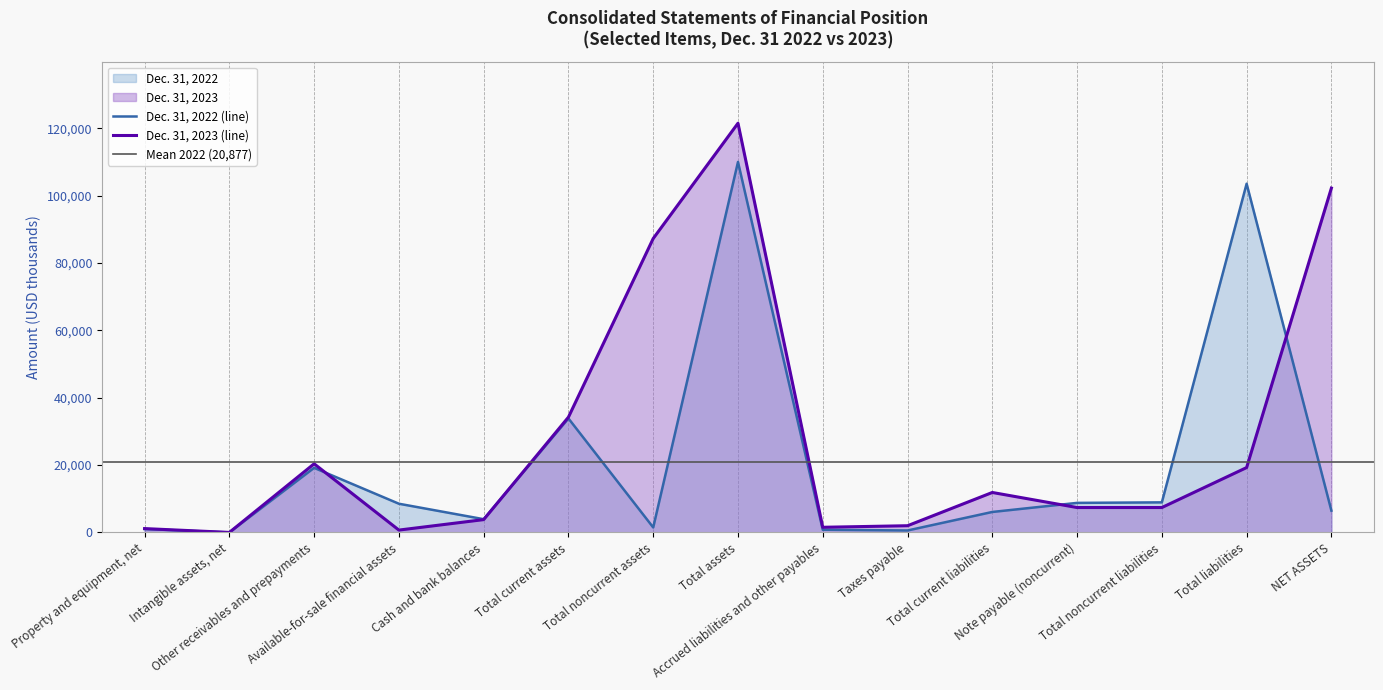

Reading left to right, transcribe all the data shown in this chart.

Dec. 31, 2023: Property and equipment, net=1146	Intangible assets, net=4	Other receivables and prepayments=20380	Available-for-sale financial assets=700	Cash and bank balances=3808	Total current assets=34232	Total noncurrent assets=87270	Total assets=121502	Accrued liabilities and other payables=1532	Taxes payable=1993	Total current liabilities=11867	Note payable (noncurrent)=7394	Total noncurrent liabilities=7394	Total liabilities=19261	NET ASSETS=102241
Dec. 31, 2022: Property and equipment, net=1006	Intangible assets, net=6	Other receivables and prepayments=19180	Available-for-sale financial assets=8523	Cash and bank balances=3936	Total current assets=33850	Total noncurrent assets=1481	Total assets=110006	Accrued liabilities and other payables=799	Taxes payable=582	Total current liabilities=6079	Note payable (noncurrent)=8775	Total noncurrent liabilities=8932	Total liabilities=103541	NET ASSETS=6465